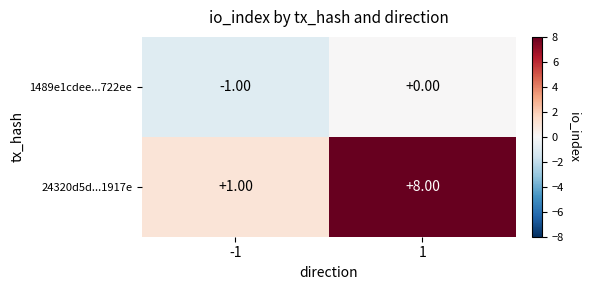

List the series in order of their peak value, highest first.

24320d5d...1917e, 1489e1cdee...722ee